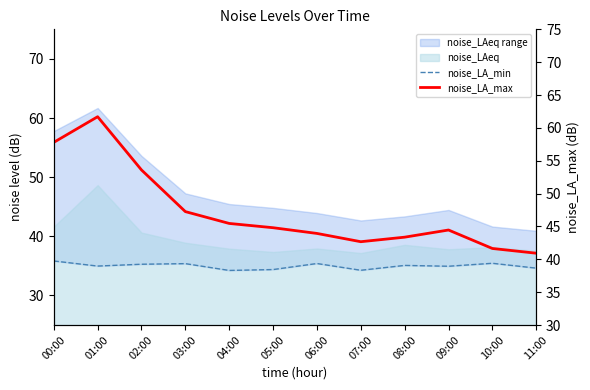

What is the average value of the noise_LA_min series?

35.0